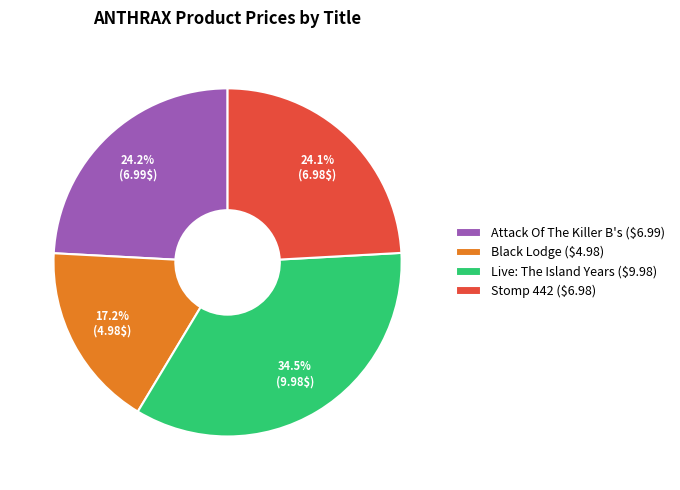

Which slice is the smallest?

Black Lodge